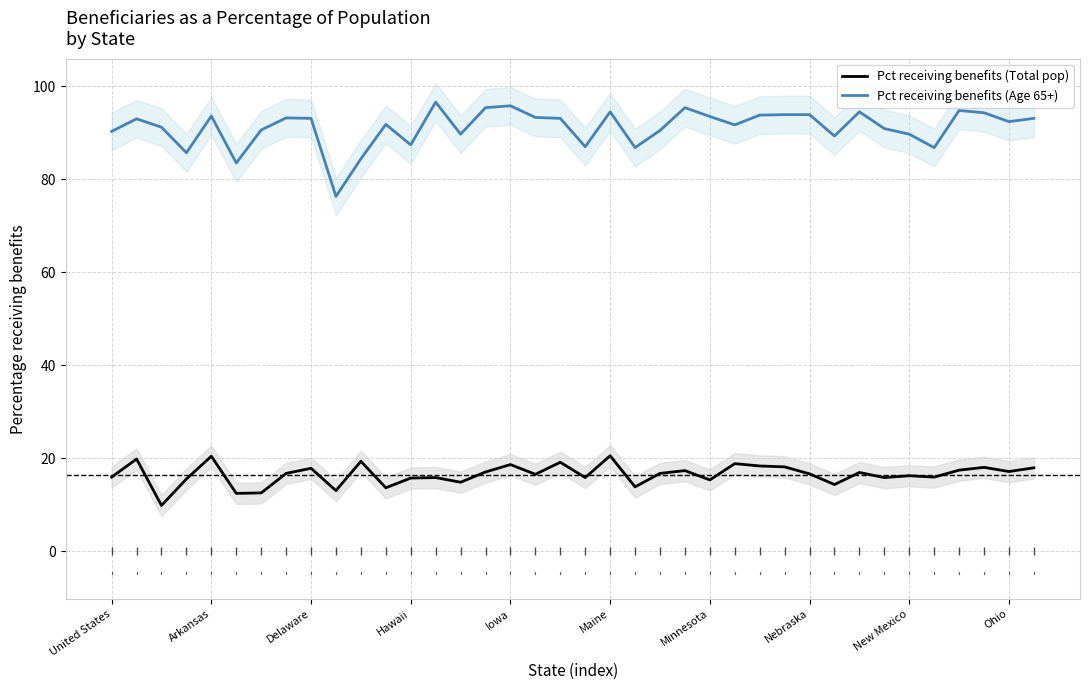

Reading left to right, list all the values displayed in this chart.

Pct receiving benefits (Total pop): 15.9	19.8	9.8	15.5	20.4	12.4	12.5	16.7	17.8	13.0	19.3	13.6	15.7	15.8	14.8	17.0	18.6	16.5	19.1	15.8	20.5	13.8	16.7	17.3	15.3	18.8	18.3	18.1	16.6	14.3	16.9	15.8	16.2	15.9	17.4	18.0	17.1	17.9
Pct receiving benefits (Age 65+): 90.3	93.0	91.2	85.7	93.6	83.5	90.6	93.2	93.1	76.3	84.4	91.8	87.4	96.6	89.7	95.4	95.8	93.3	93.1	87.0	94.5	86.8	90.5	95.4	93.5	91.7	93.8	93.9	93.9	89.3	94.5	90.9	89.7	86.8	94.8	94.3	92.4	93.1